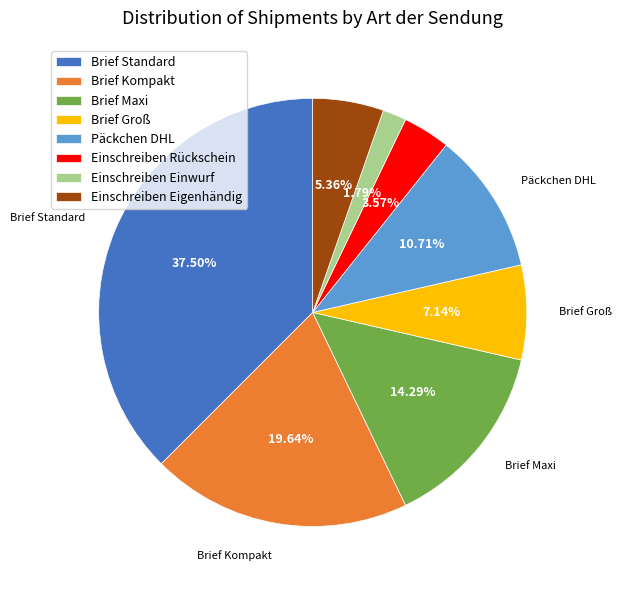

How many segments does this pie chart have?

8